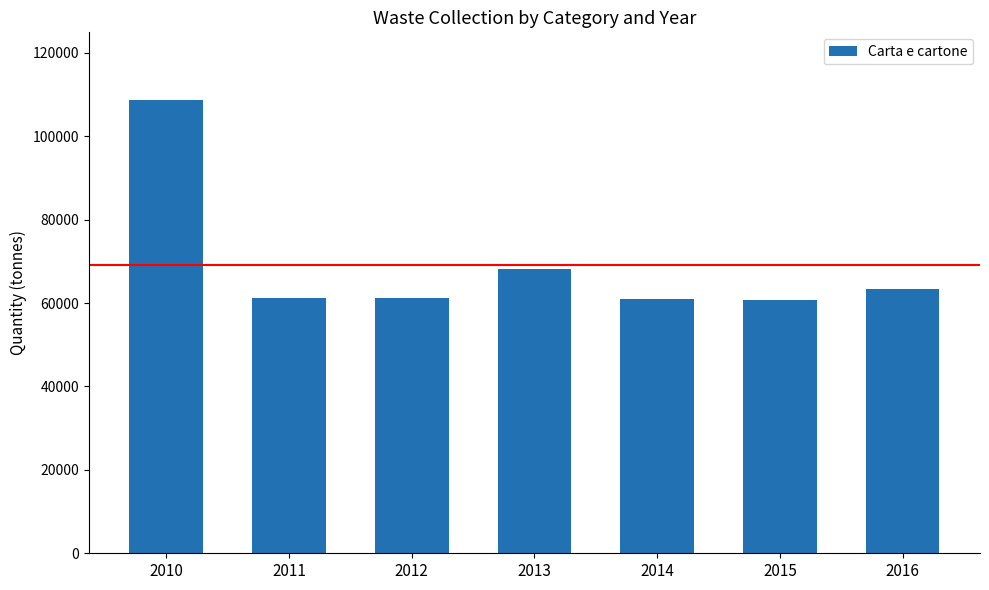

What is the sum of the values at 2014 and 2011?

122380